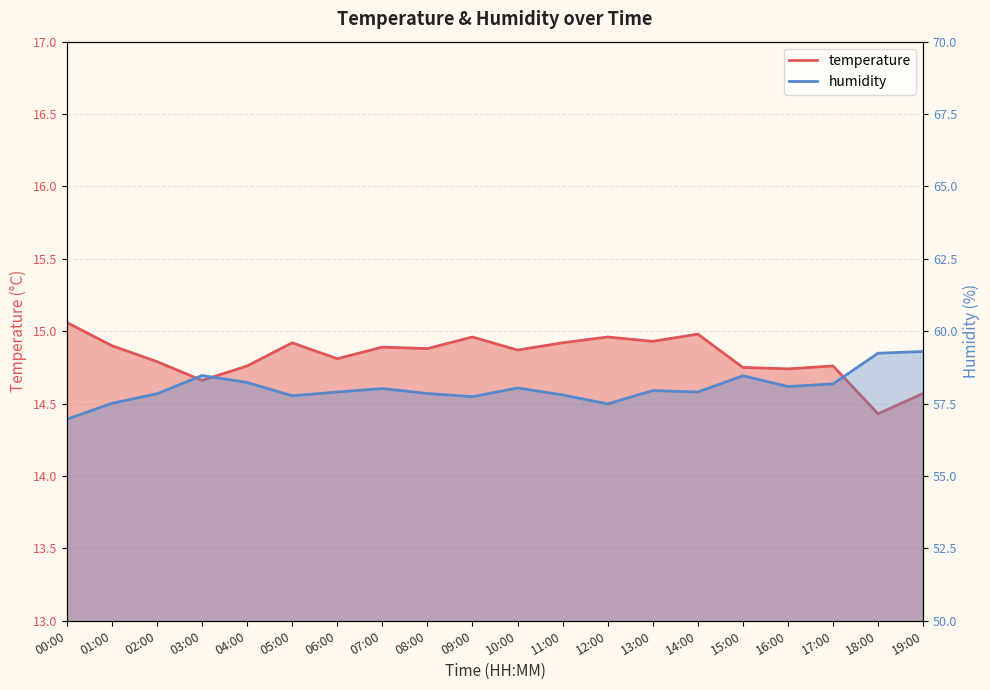

What is the sum of the temperature values at 18:00 and 11:00?

29.4